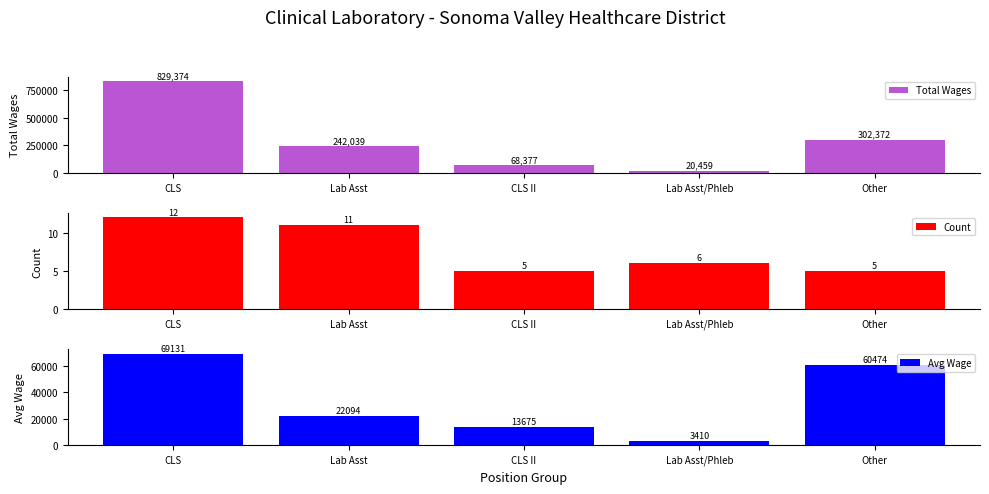

What is the minimum value for Count?

5